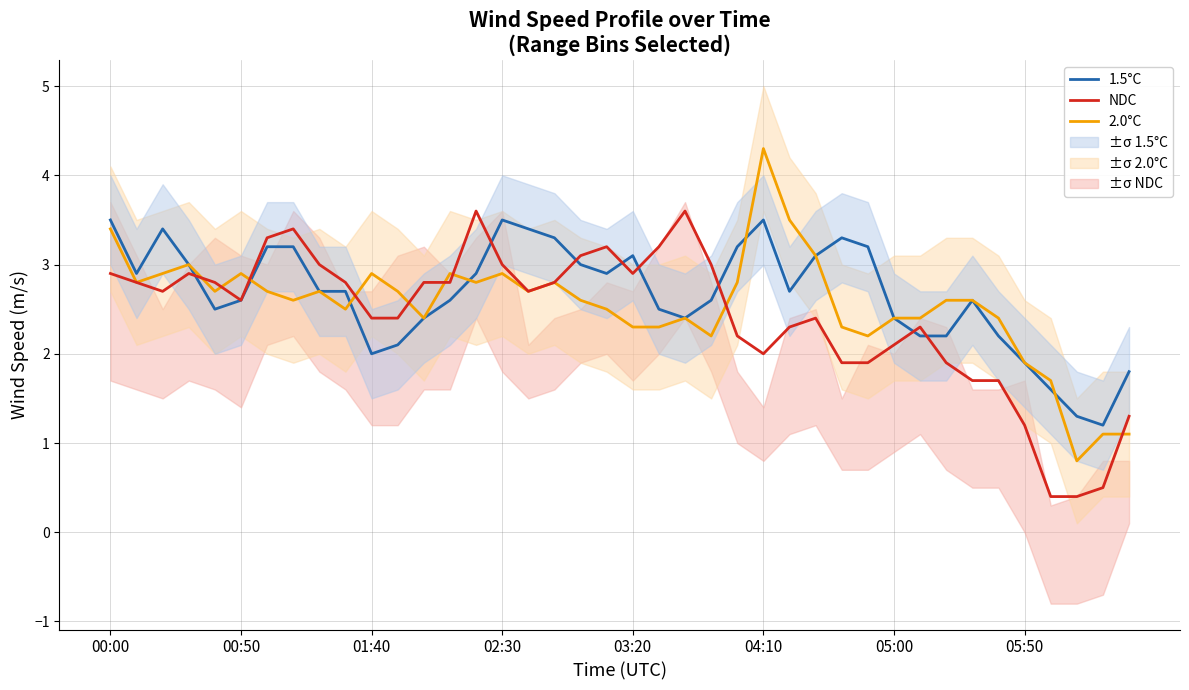

True or false: 1.5°C has more than 2 points higher than both neighbors.

True